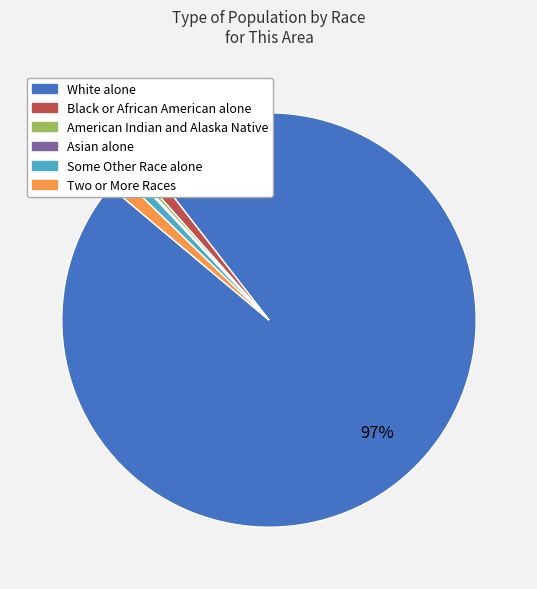

To the nearest percent, what is the average slice percentage?

17%